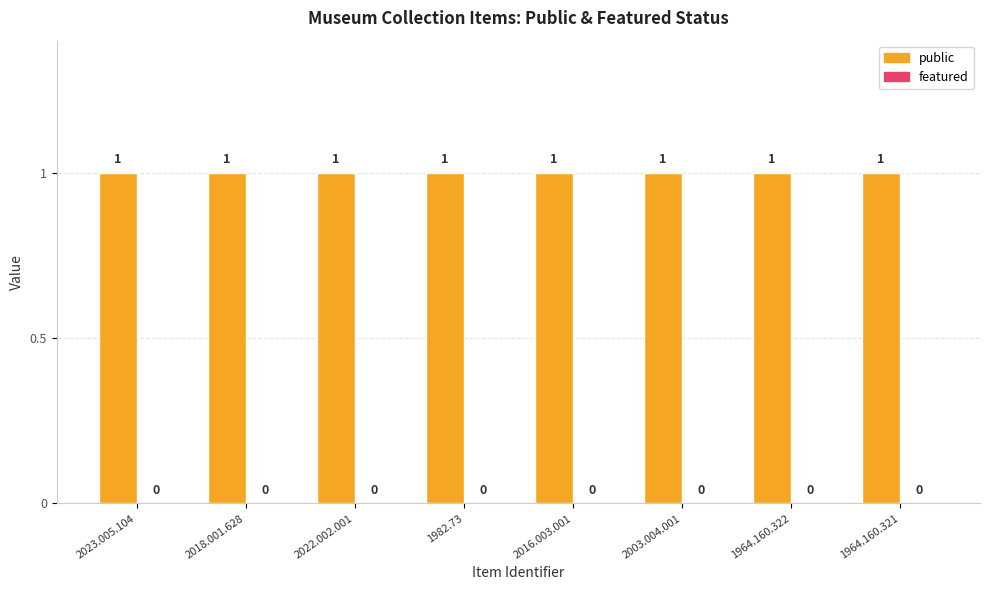

List the labels in order of public value, smallest first.

2023.005.104, 2018.001.628, 2022.002.001, 1982.73, 2016.003.001, 2003.004.001, 1964.160.322, 1964.160.321